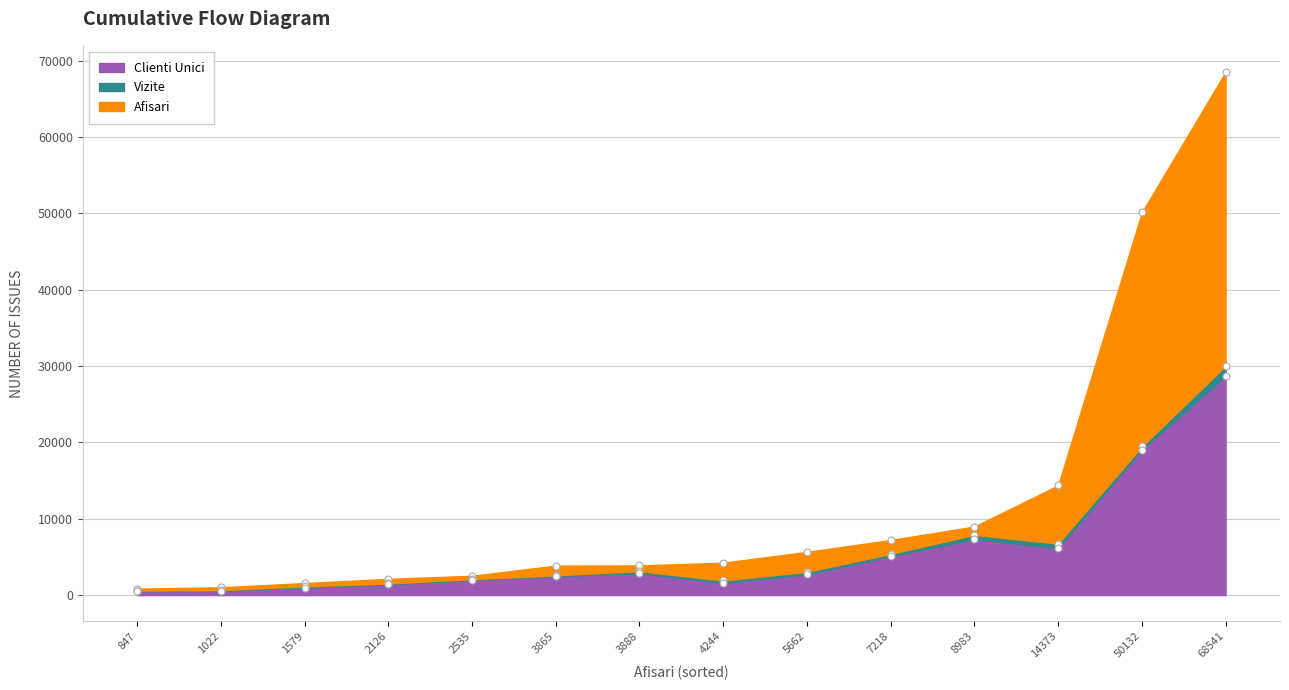

Which series reaches the maximum Y coordinate?

Afisari